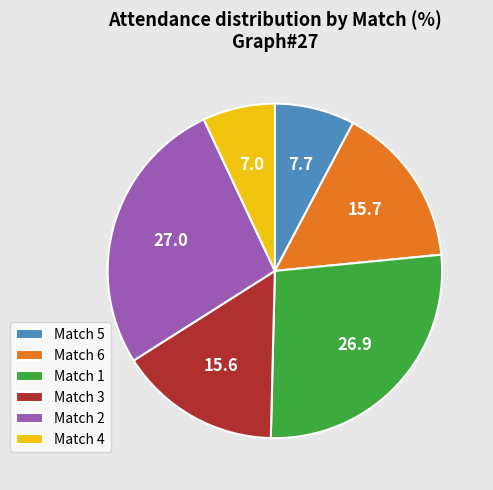

The Match 6 slice represents 21% of the pie. True or false?

False